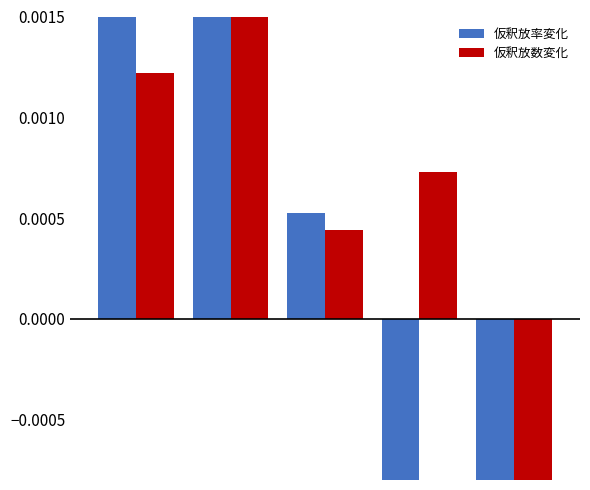

Which series has the largest total across all categories?

仮釈放数変化